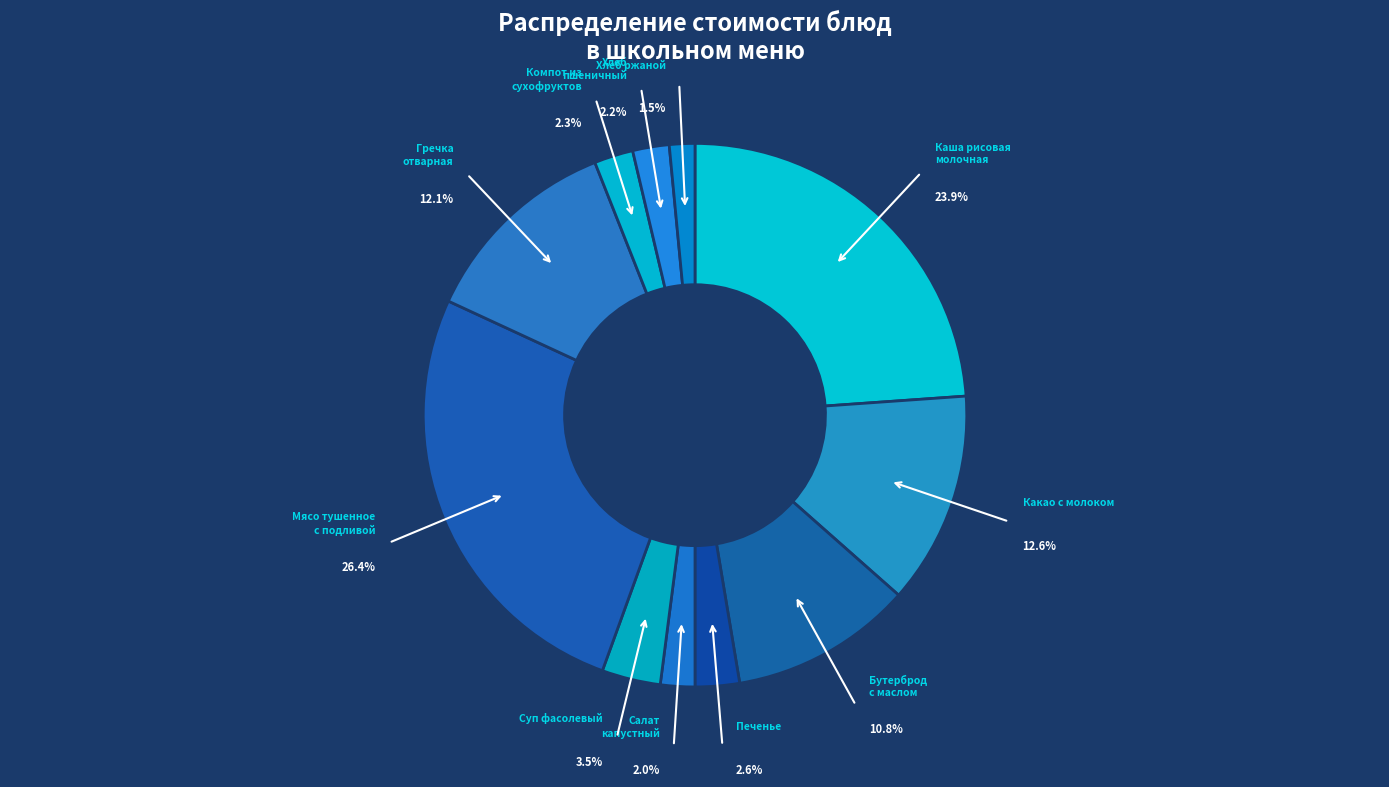

What is the largest slice in the pie chart?

Мясо тушенное
с подливой